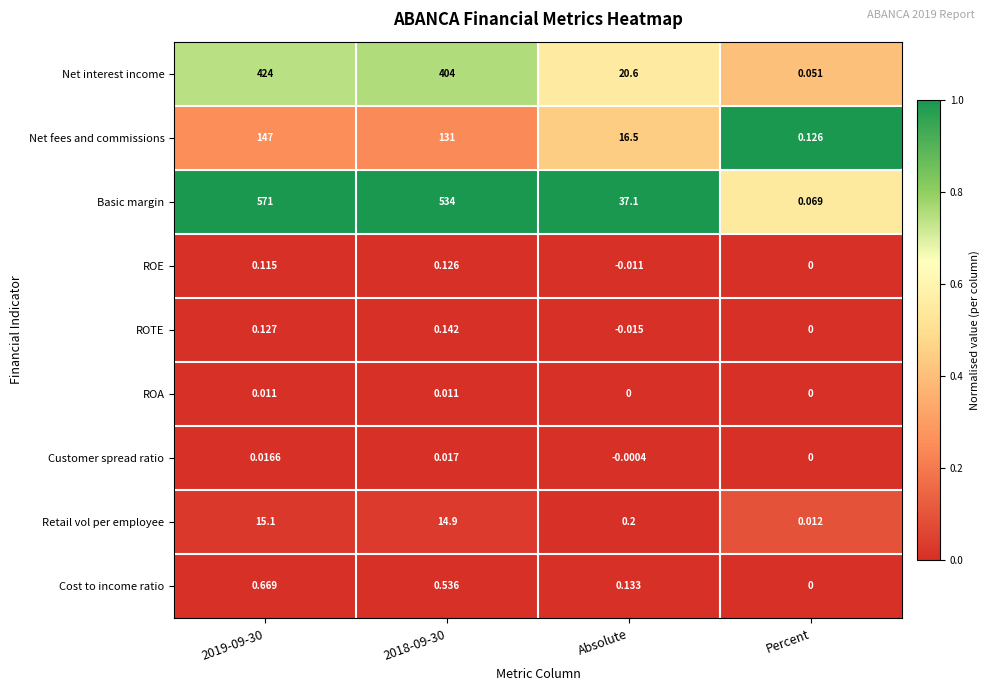

Which series changed the most between 2019-09-30 and 2018-09-30?

Basic margin